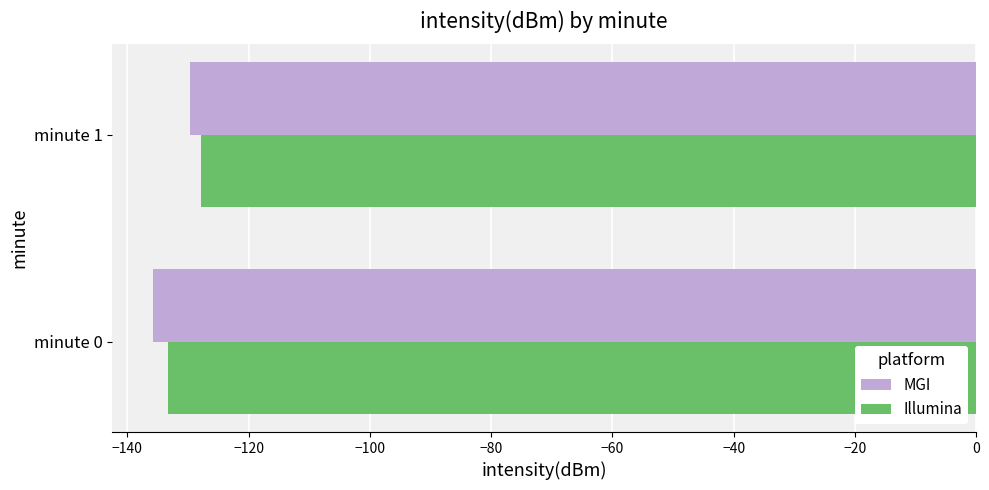

Which category has the lowest value across all series?

minute 0